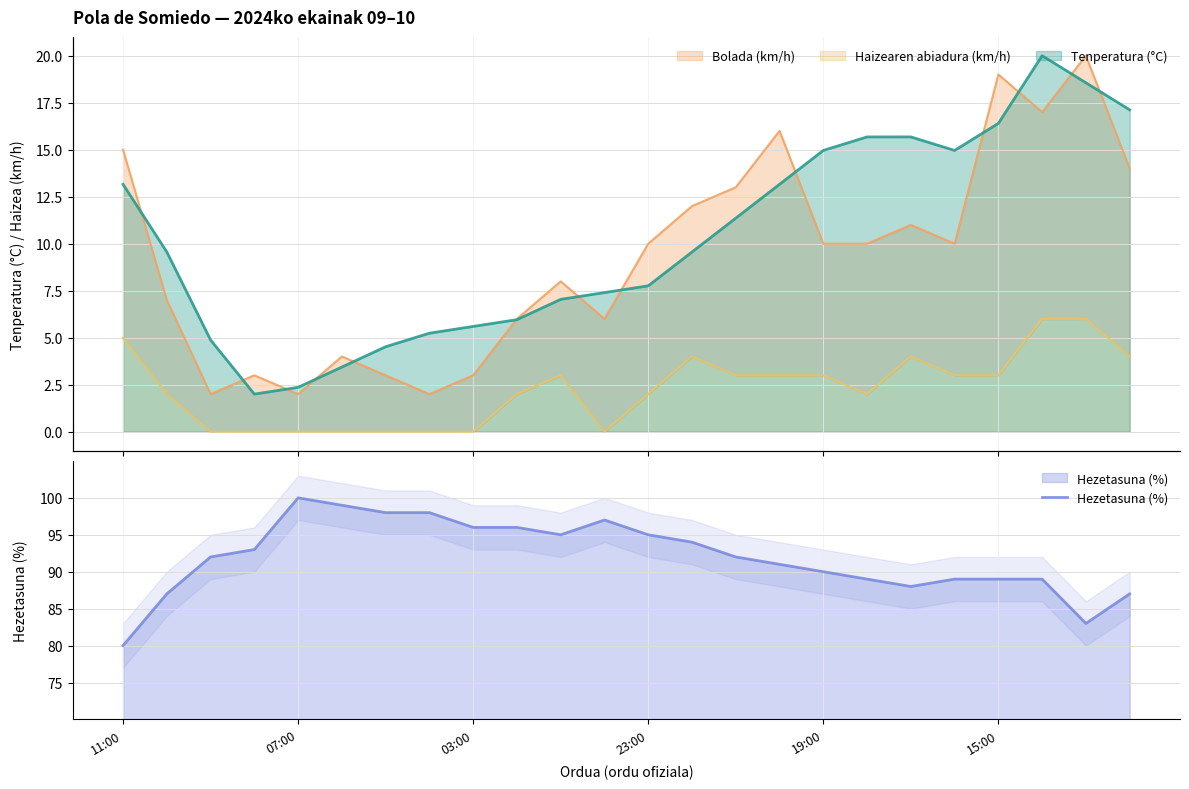

Reading left to right, transcribe all the data shown in this chart.

80	87	92	93	100	99	98	98	96	96	95	97	95	94	92	91	90	89	88	89	89	89	83	87